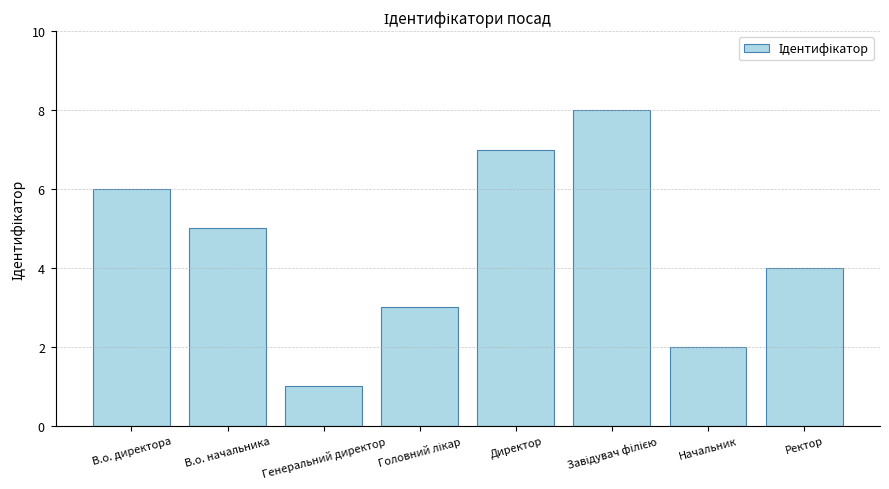

Where is the data nearest to the value 4?

Ректор